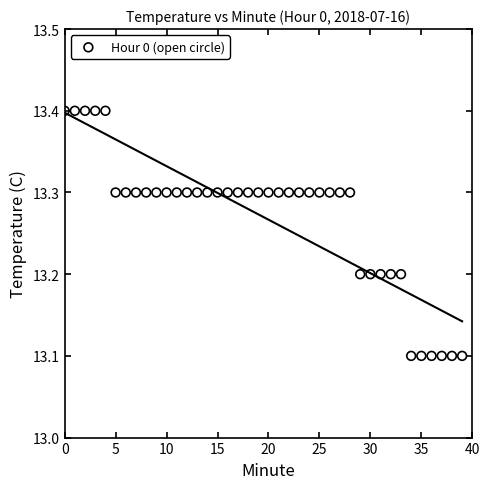

What is the range of Y values (max minus min)?

0.3